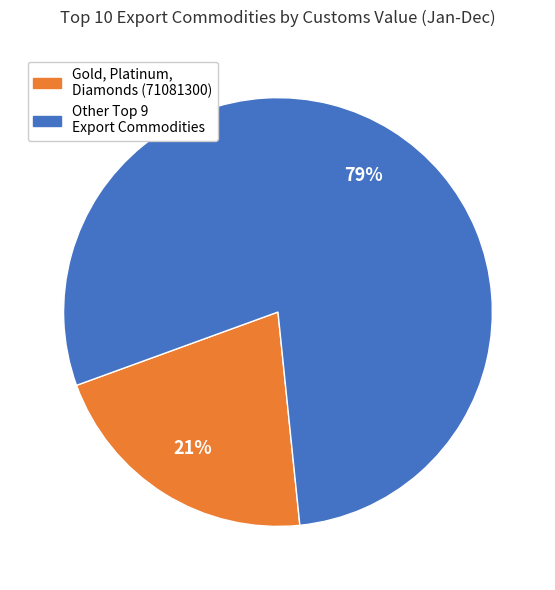

What is the smallest slice in the pie chart?

Gold, Platinum, Diamonds (71081300)